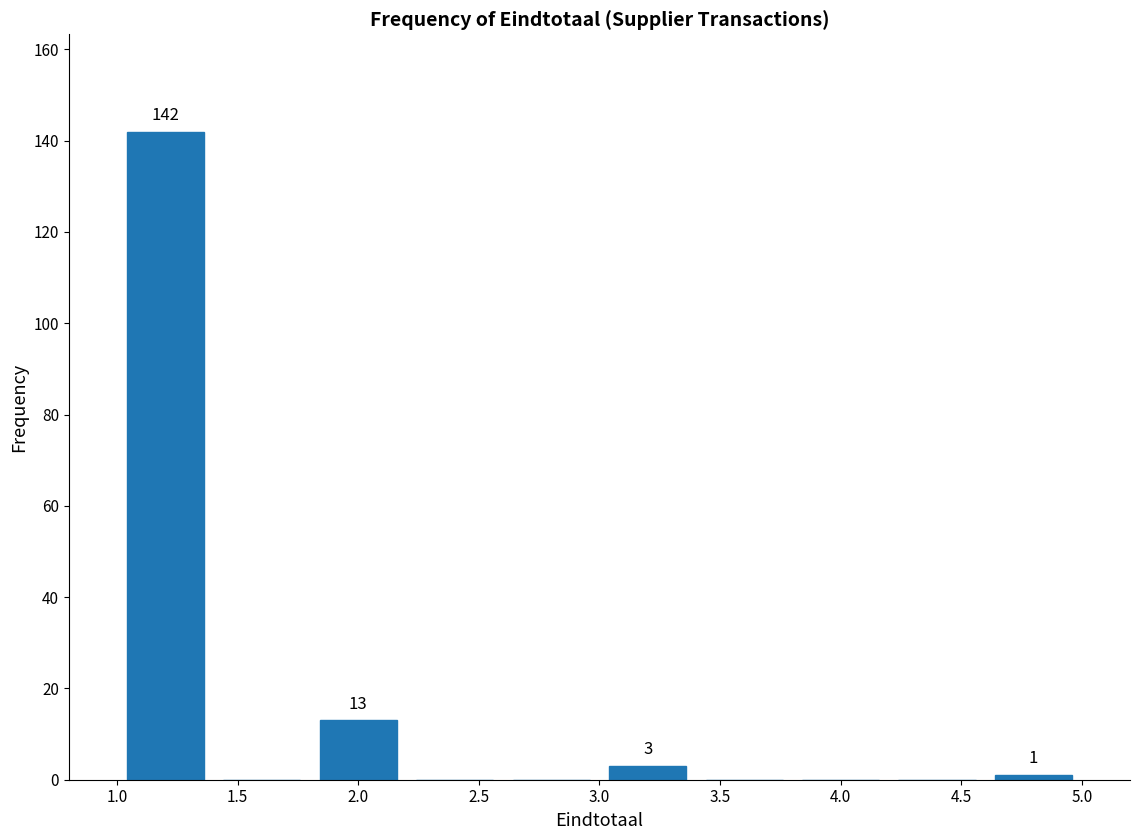

Which range on the x-axis has the tallest bar?

1.0 to 1.4